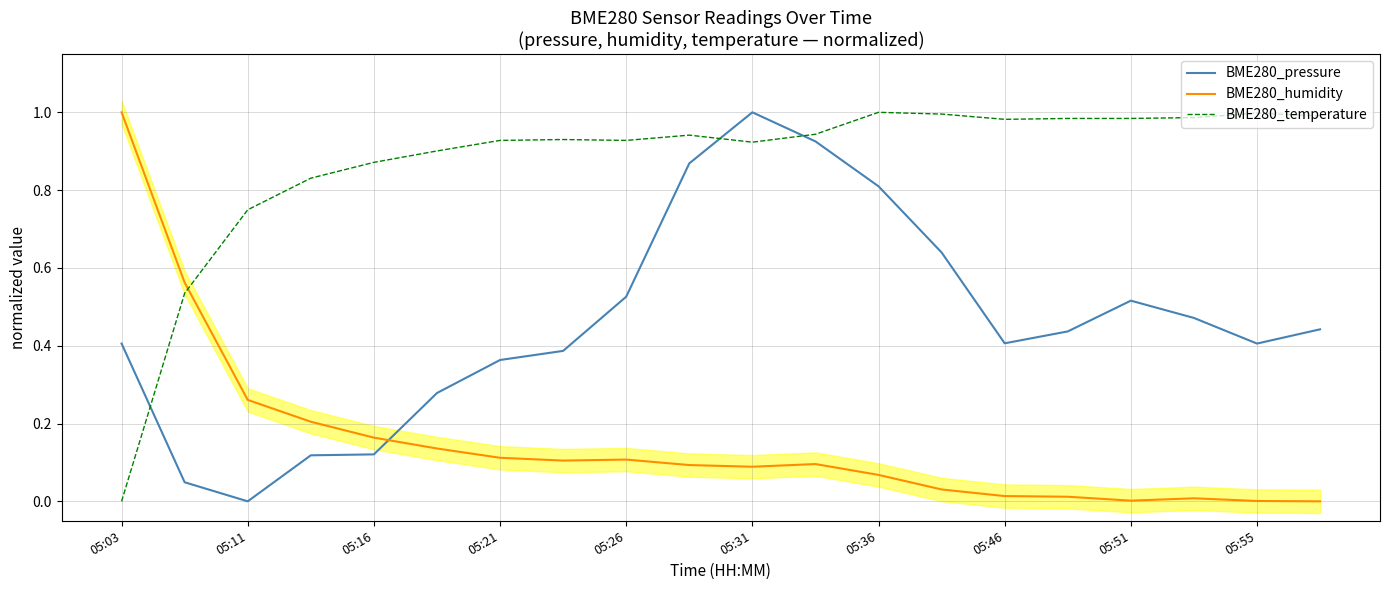

Which series has the widest spread of values?

BME280_pressure